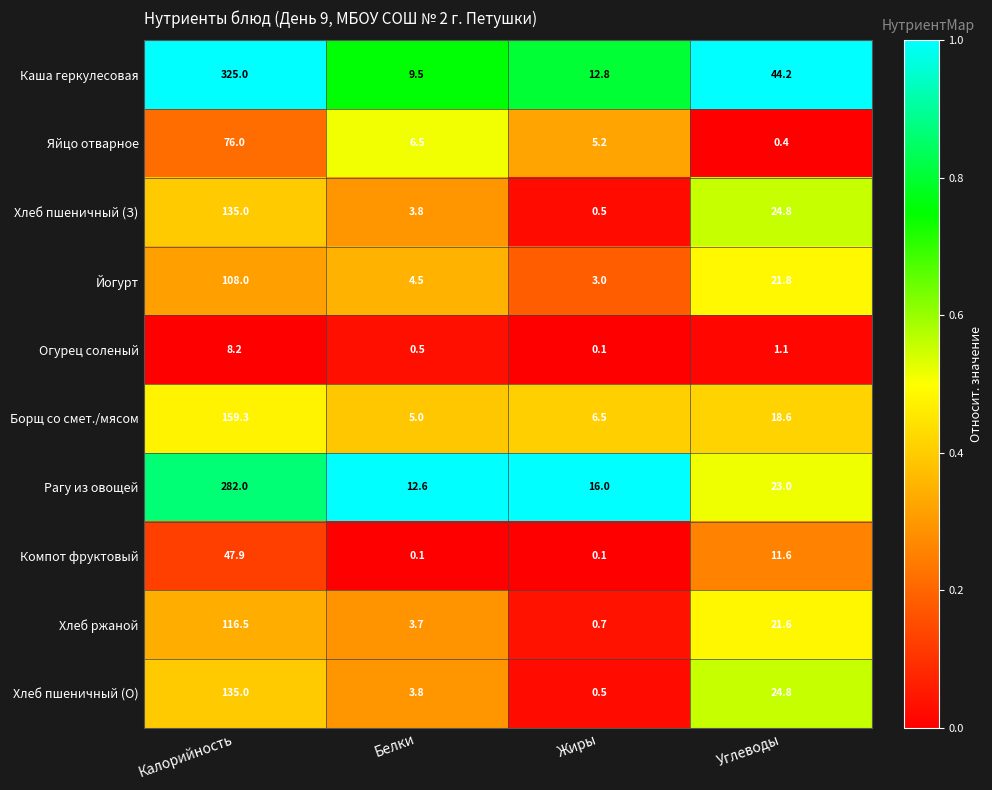

Where does the Йогурт series first go above 21?

Калорийность